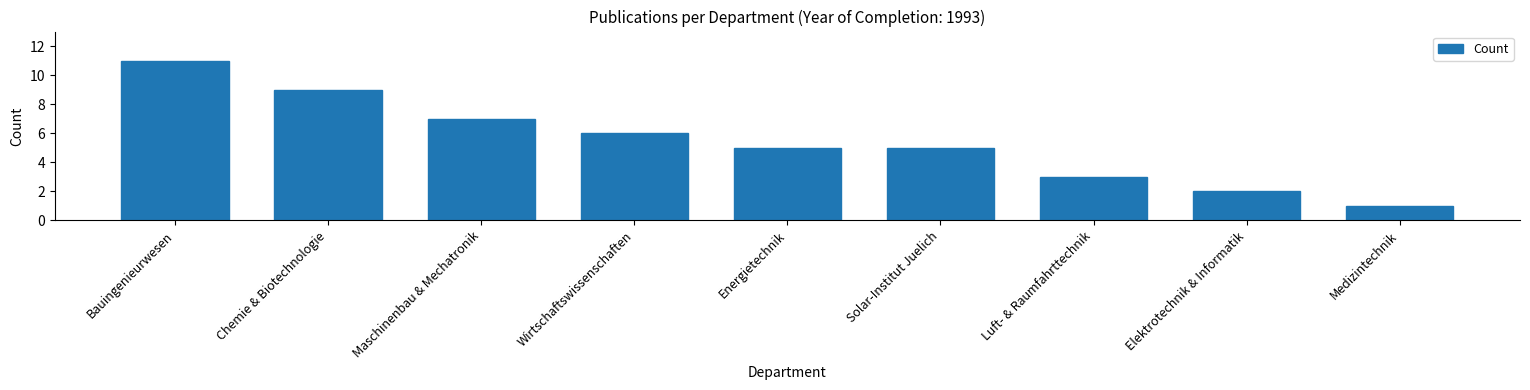

Reading right to left, list all the values displayed in this chart.

Medizintechnik=1	Elektrotechnik & Informatik=2	Luft- & Raumfahrttechnik=3	Solar-Institut Juelich=5	Energietechnik=5	Wirtschaftswissenschaften=6	Maschinenbau & Mechatronik=7	Chemie & Biotechnologie=9	Bauingenieurwesen=11